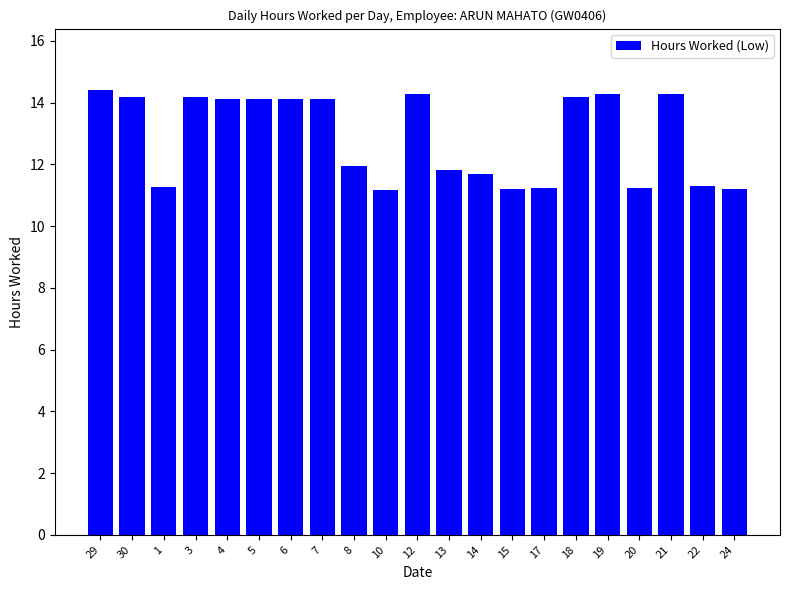

What is the value of the 15th bar from the left?

11.2